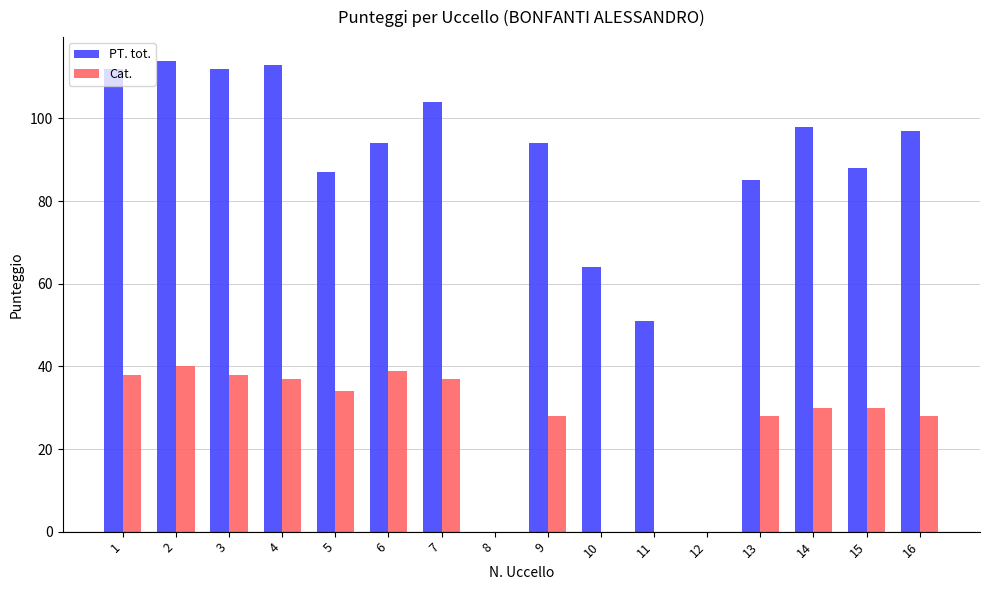

What is the spread (max minus min) of values at 5?

53